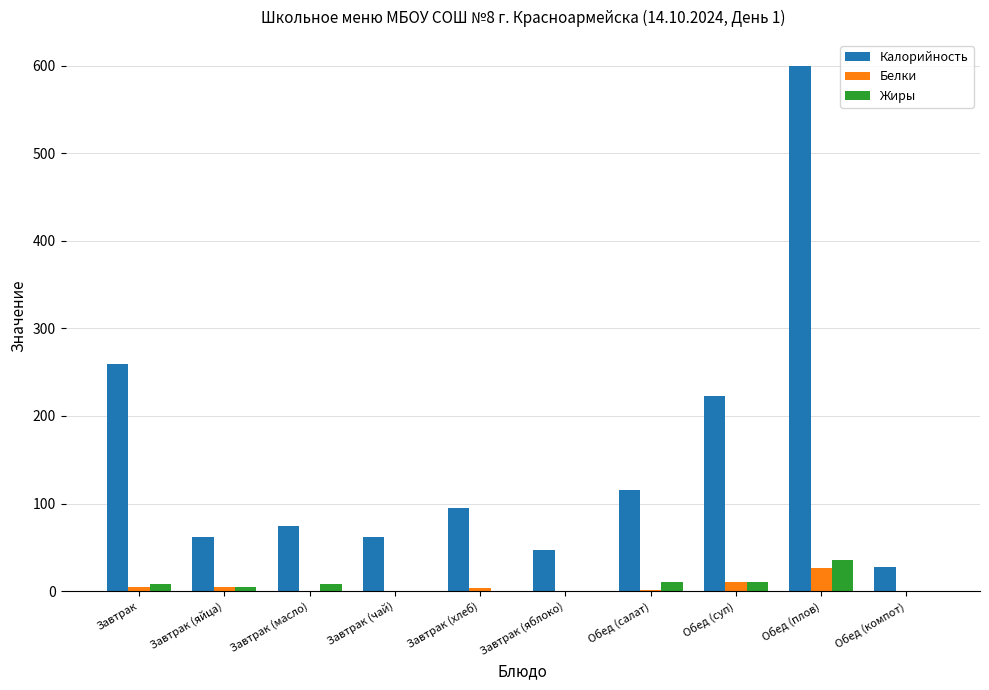

At which category is the sum across all series the highest?

Обед (плов)